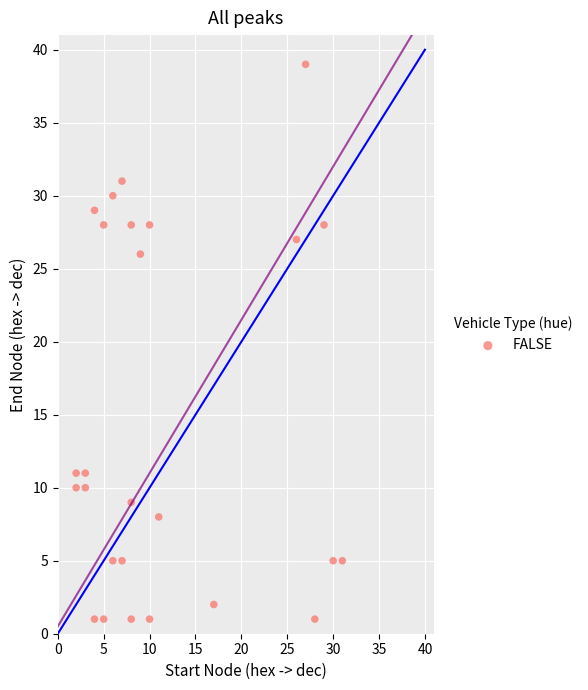

What is the range of X values (max minus min)?

29